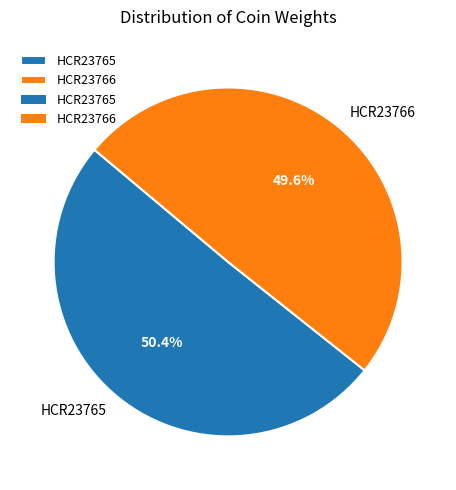

What is the majority slice?

HCR23765